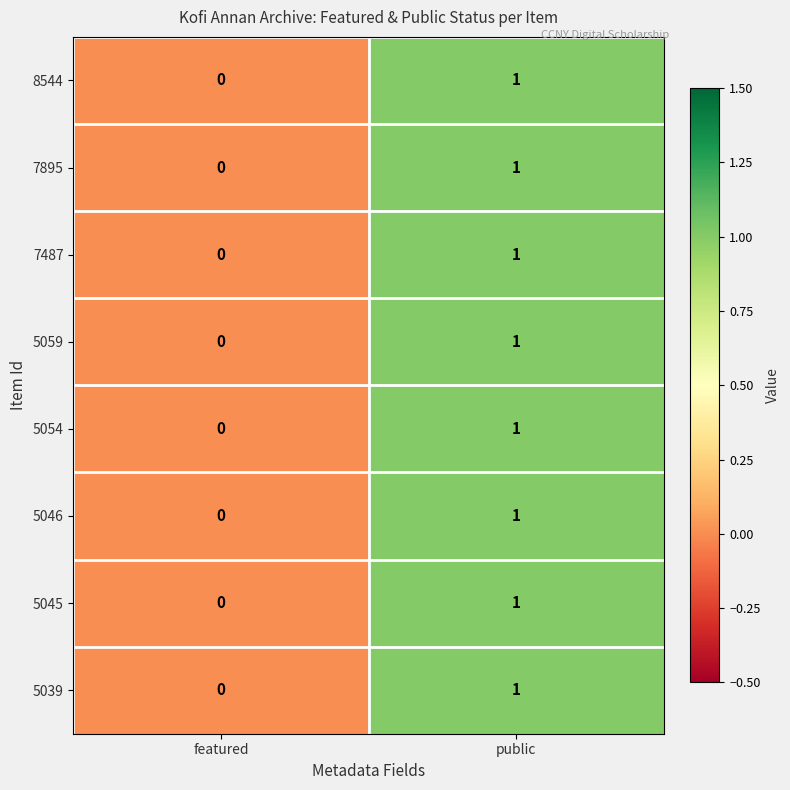

At which category is the sum across all series the highest?

public